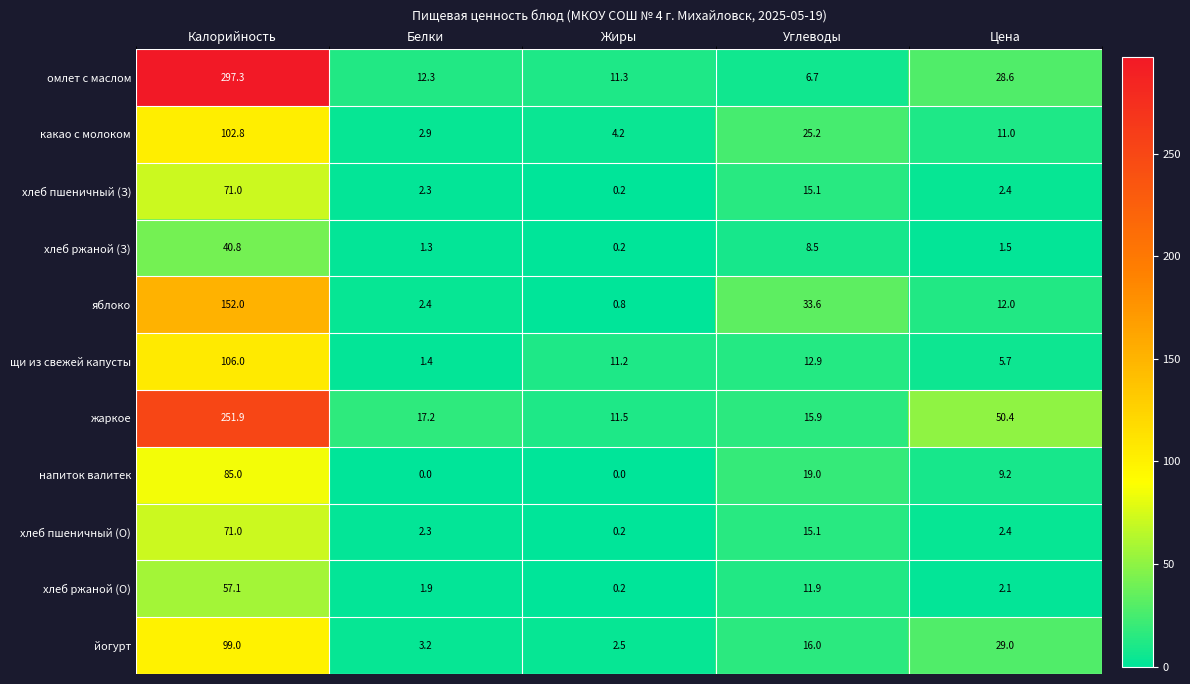

What is the difference between the highest and lowest values at Калорийность?

256.5